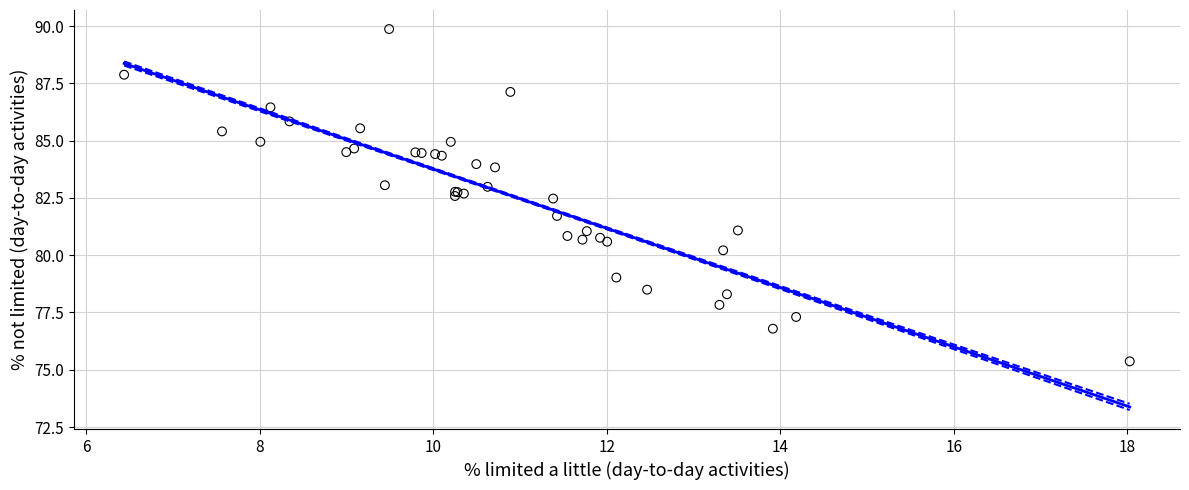

What Y value in the scatter plot is closest to 82?

81.7